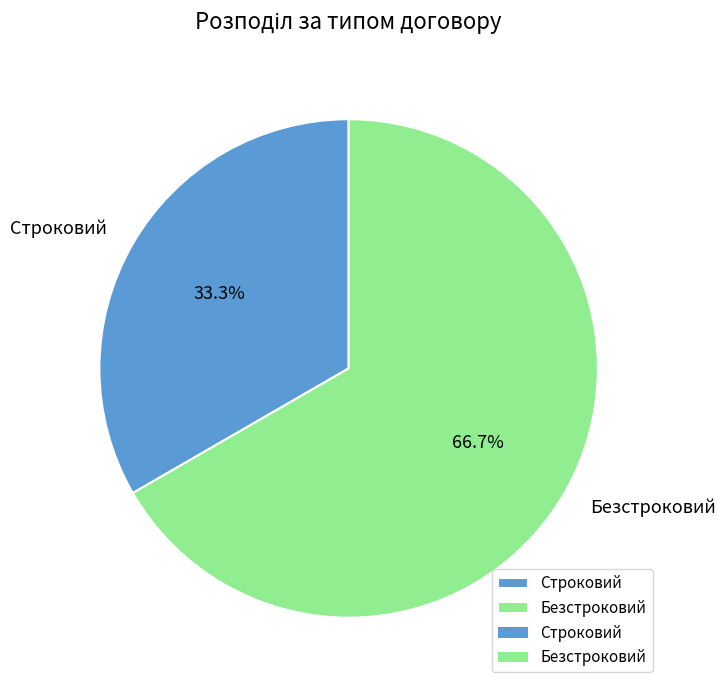

Is Безстроковий the majority of the pie?

Yes